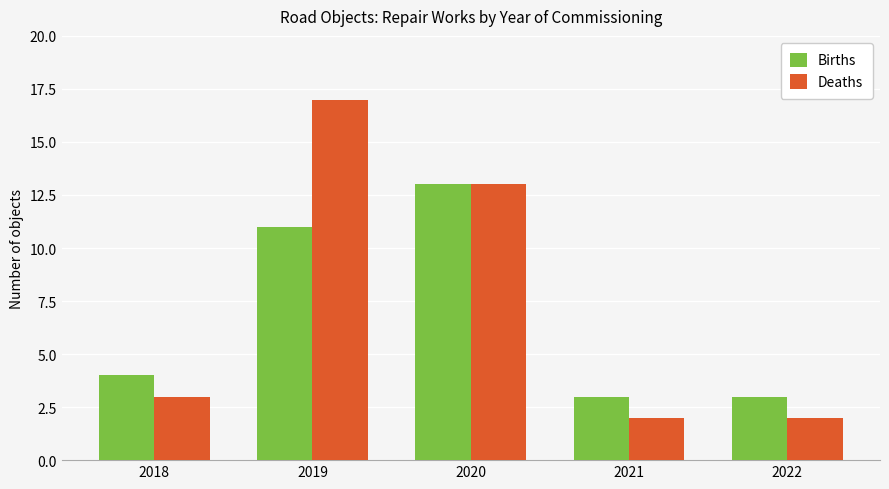

What is the difference between the maximum and minimum values in the Births series?

10